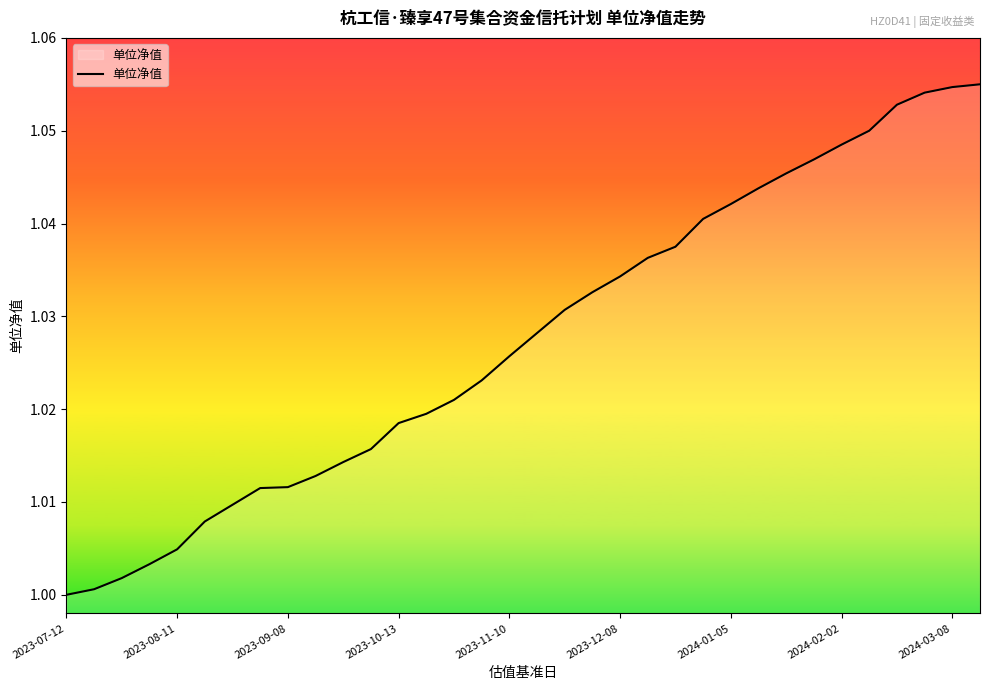

The value at 2023-07-12 is 1.0. True or false?

True